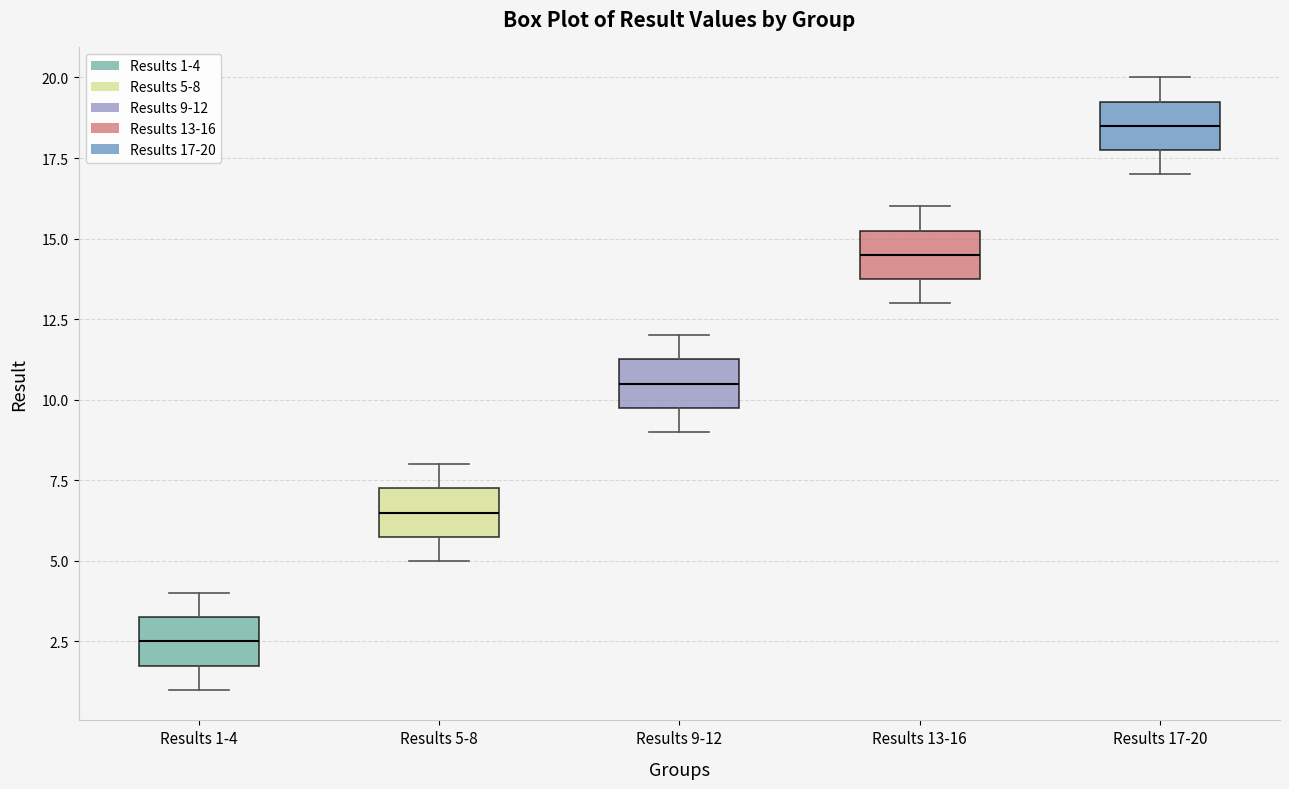

Reading left to right, read every box against the y-axis: the position of its median line, the range the box covers, and the ends of its whiskers. The values are not printed on the chart, so give them approximately, as read against the axis.

Results 1-4: median 2.5, box 2.0 to 3.5, whiskers 1.0 to 4.0
Results 5-8: median 6.5, box 6.0 to 7.5, whiskers 5.0 to 8.0
Results 9-12: median 10.5, box 10.0 to 11.5, whiskers 9.0 to 12.0
Results 13-16: median 14.5, box 14.0 to 15.5, whiskers 13.0 to 16.0
Results 17-20: median 18.5, box 18.0 to 19.5, whiskers 17.0 to 20.0